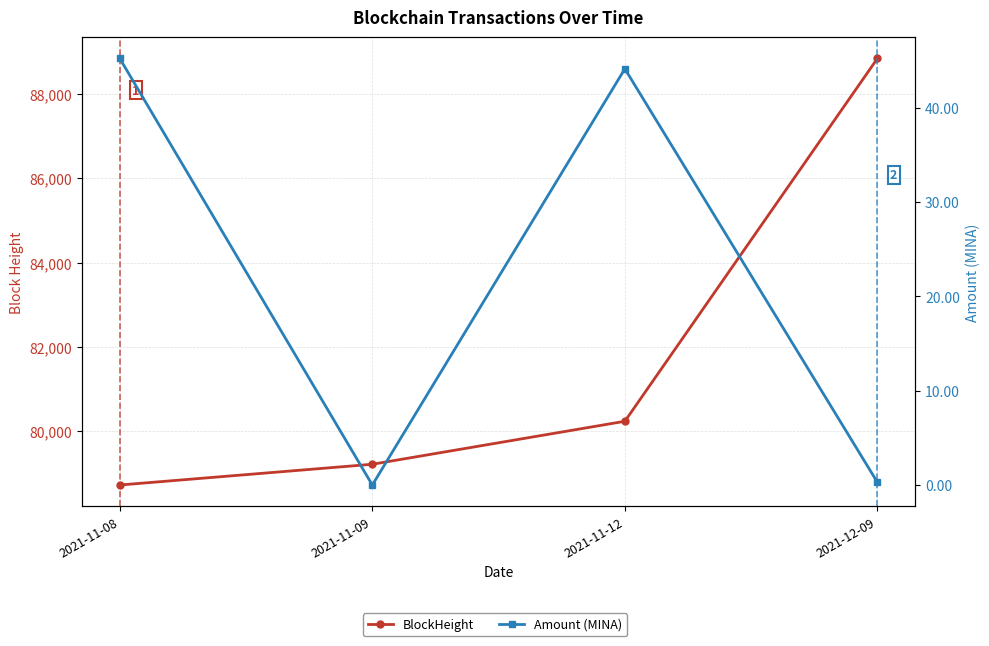

True or false: BlockHeight has a value of 43654.3 at 2021-11-08.

False